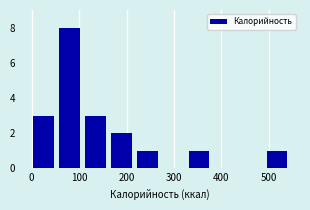

How tall is the bar that spans 0 to 60 on the x-axis? Neither the bar edges nor the heights are printed on the chart, so give them approximately, as read against the axes.

3